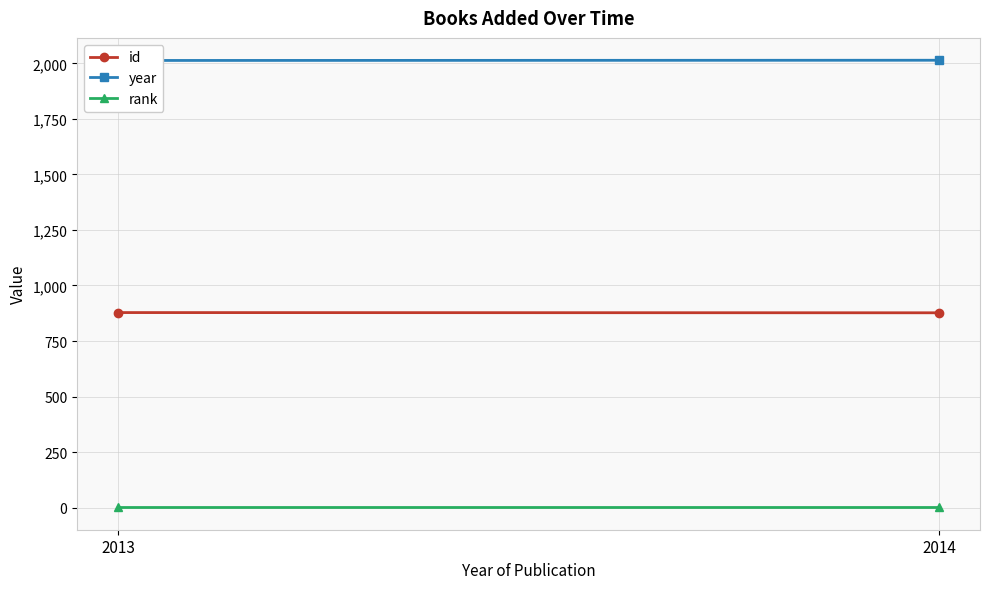

How many lines are shown in the chart?

3